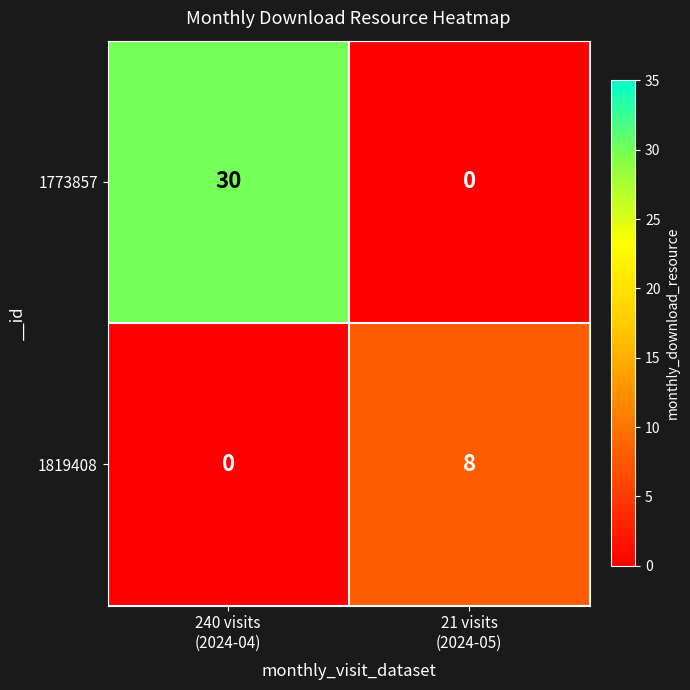

Reading left to right, list all the values displayed in this chart.

1773857: 30	0
1819408: 0	8